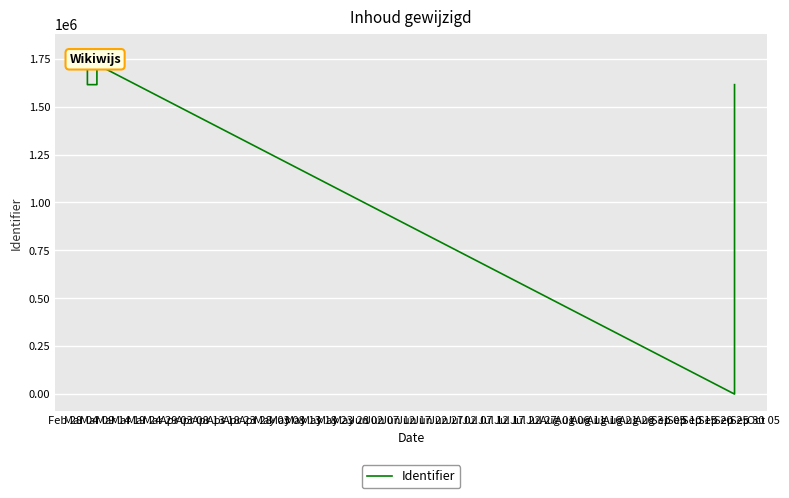

At which category does the chart reach its peak across all series?

Mar 09